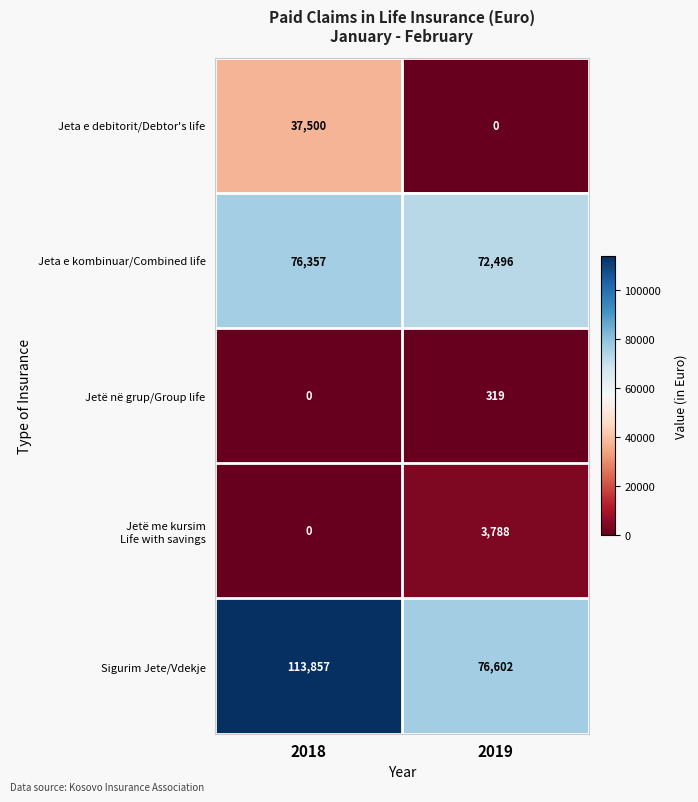

What is the difference between the highest and lowest values at 2019?

76602